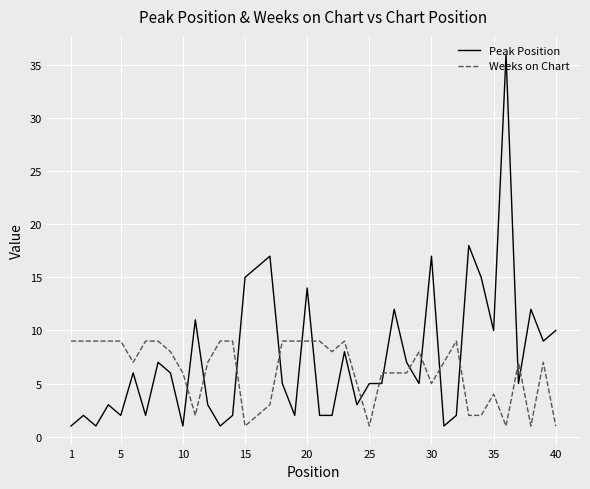

True or false: Weeks on Chart and Peak Position cross at least once.

True